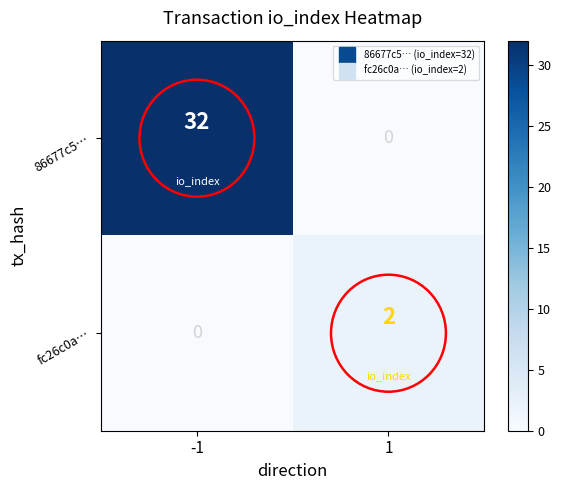

Rank the series by their average value, from lowest to highest.

fc26c0a…, 86677c5…